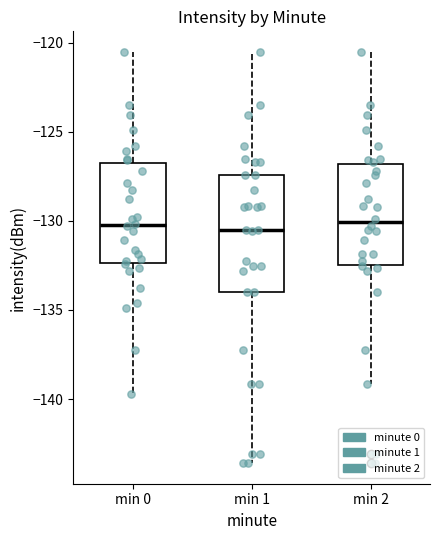

Reading left to right, read every box against the y-axis: the position of its median line, the range the box covers, and the ends of its whiskers. The values are not printed on the chart, so give them approximately, as read against the axis.

min 0: median -130.0, box -132.5 to -127.0, whiskers -139.5 to -120.5
min 1: median -130.5, box -134.0 to -127.5, whiskers -143.5 to -120.5
min 2: median -130.0, box -132.5 to -127.0, whiskers -139.0 to -120.5